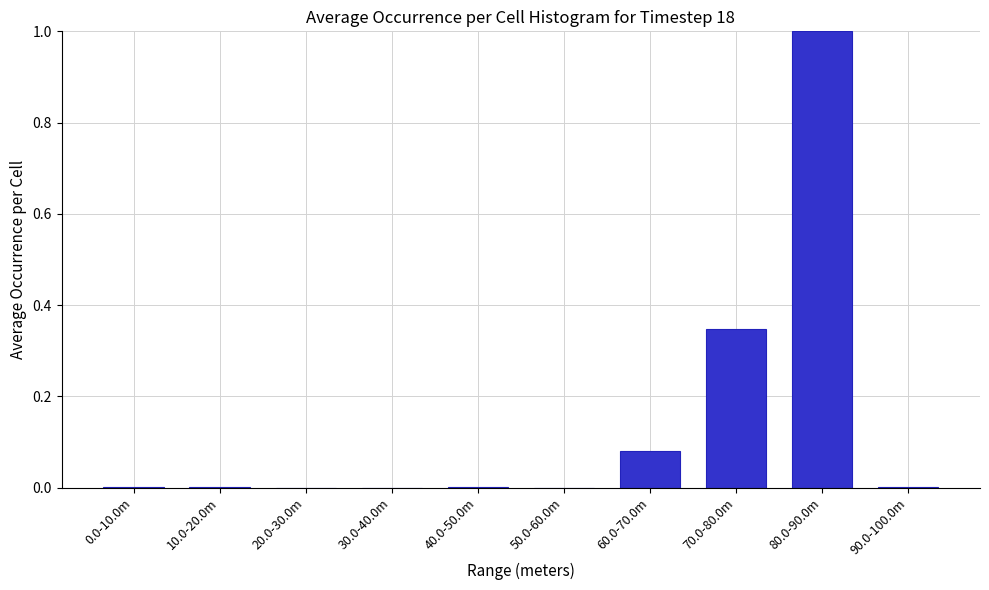

What is the sum of all values?

1.4